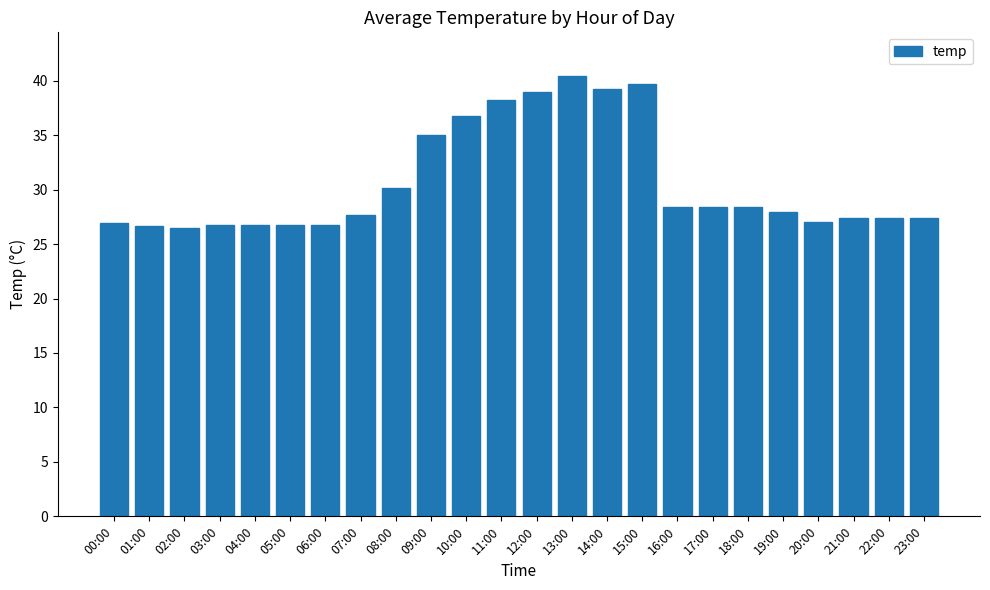

What is the average value?

30.6